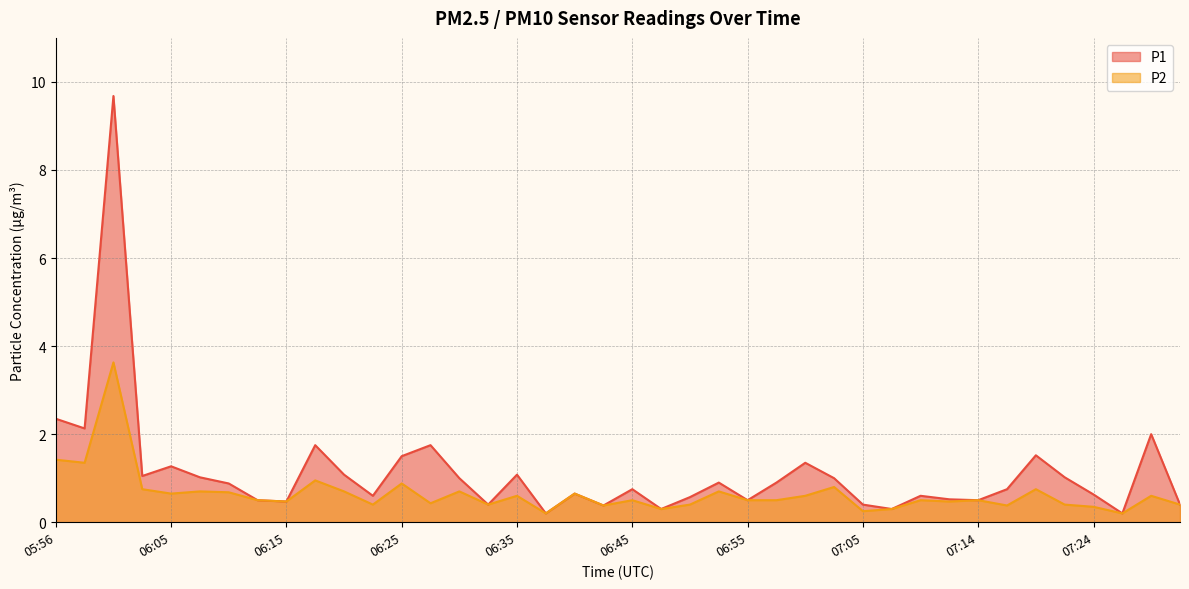

True or false: P2 and P1 cross at least once.

False